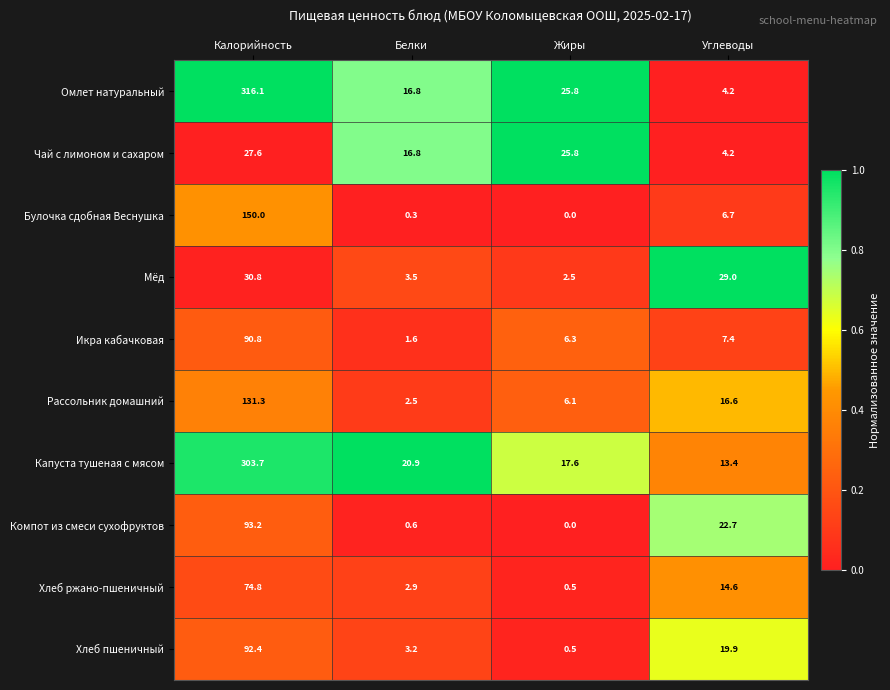

Which series has the largest total across all categories?

Омлет натуральный